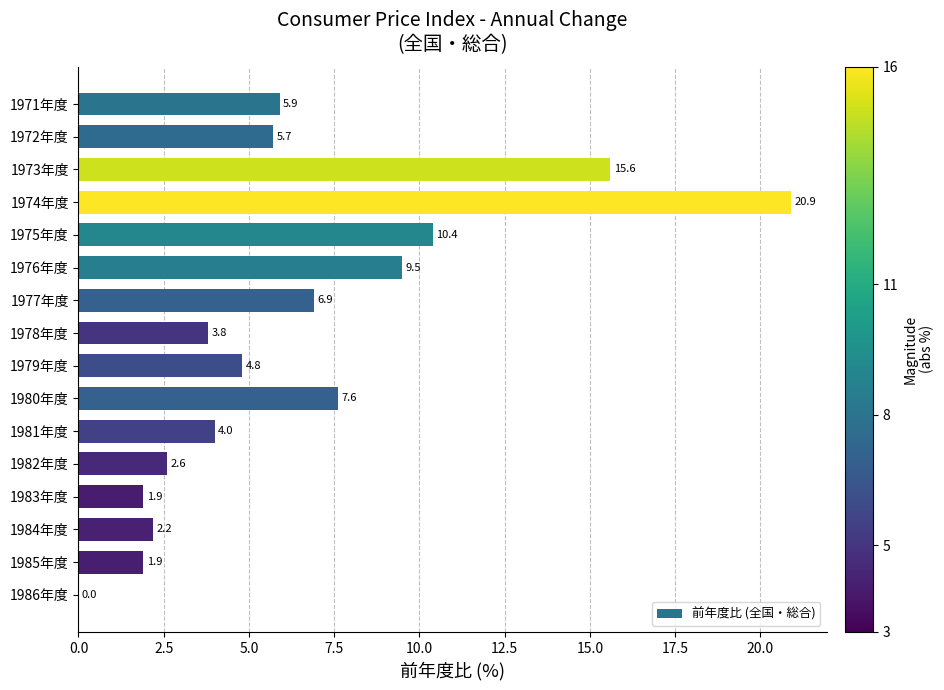

What is the sum of the values at 1972年度 and 1977年度?

12.6